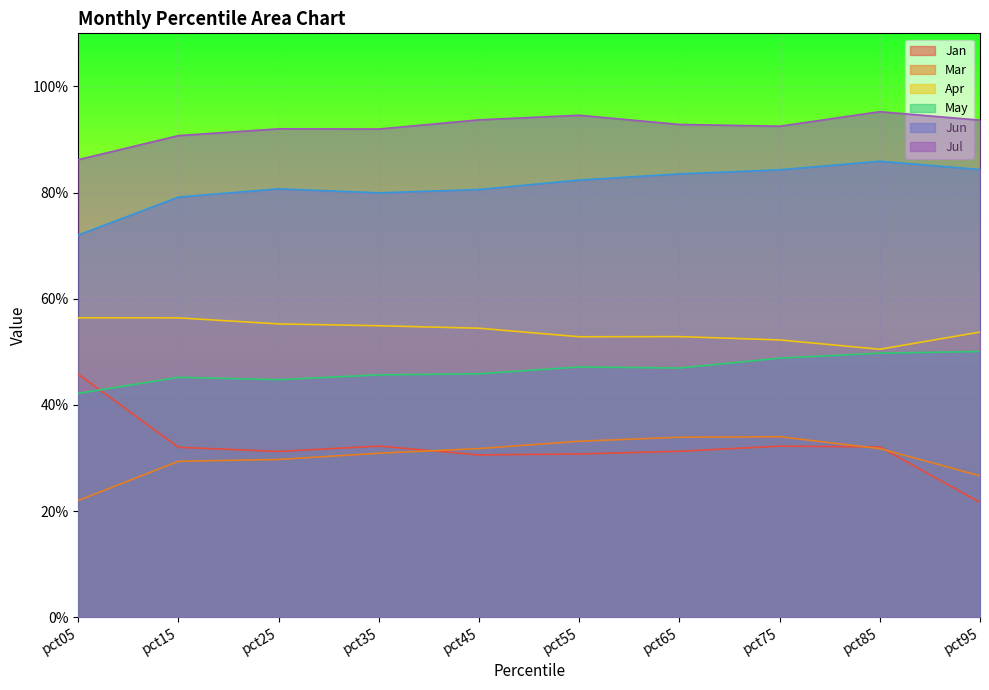

What are all the series names shown in the legend?

Jan, Mar, Apr, May, Jun, Jul